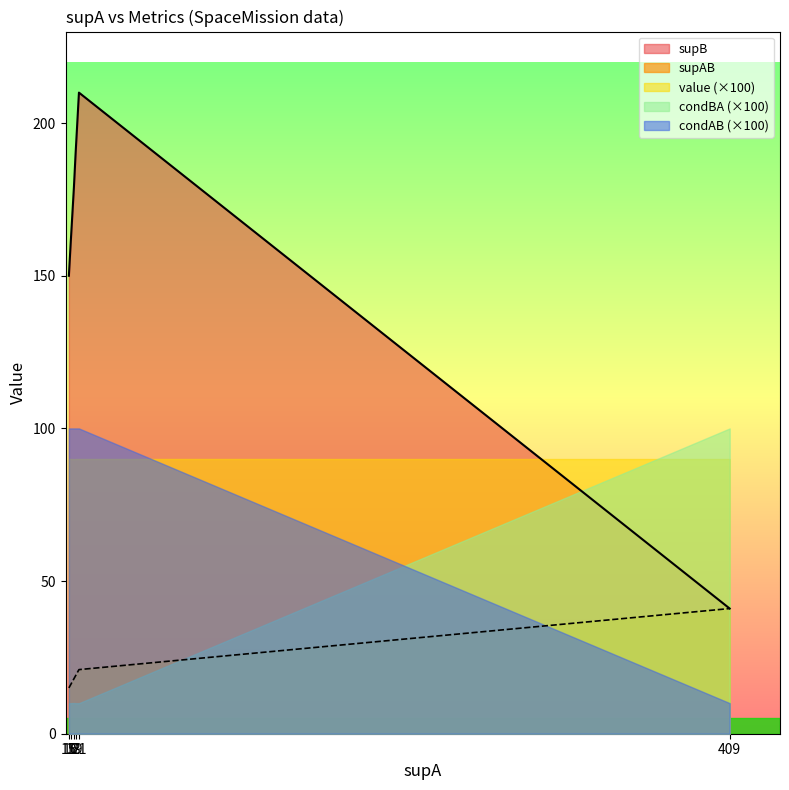

Rank the categories by value value from lowest to highest.

18, 18, 18, 18, 409, 409, 21, 19, 19, 16, 16, 15, 15, 15